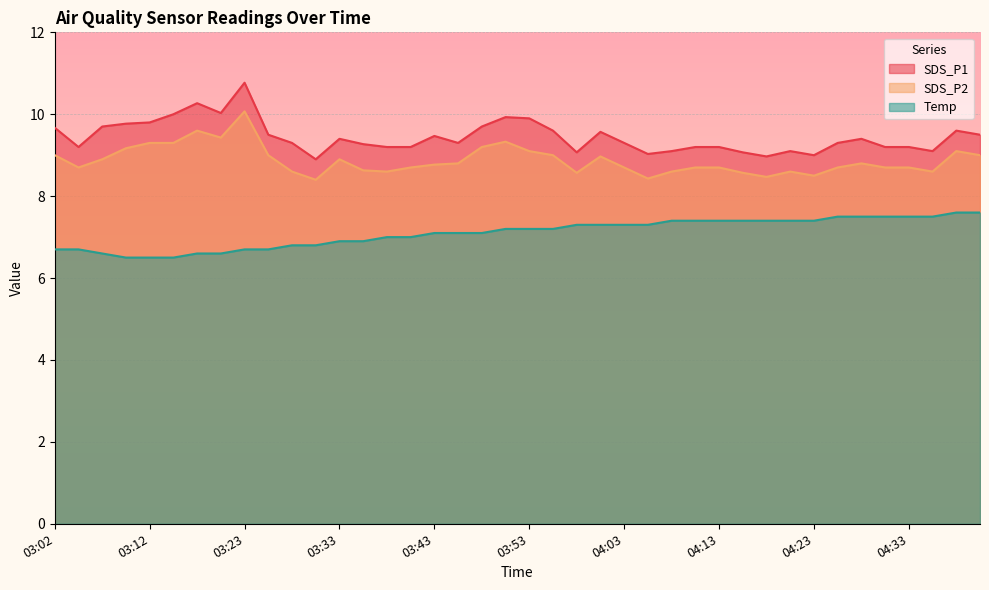

How many lines are shown in the chart?

3